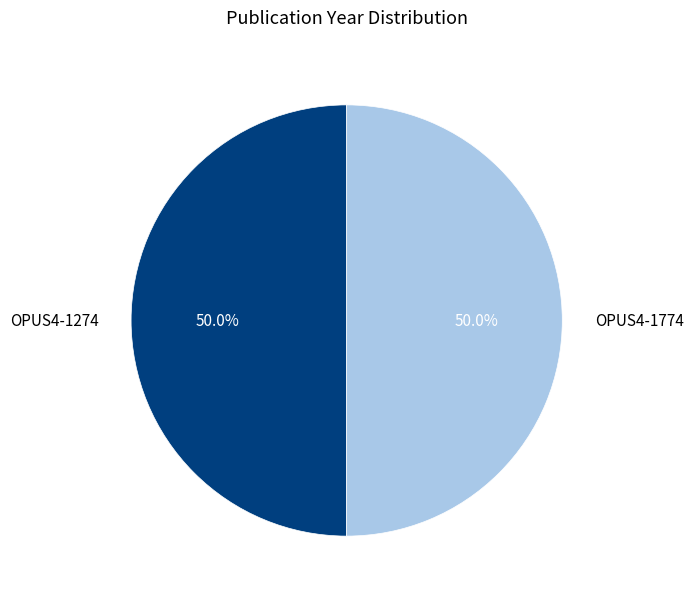

What portion of the pie excludes OPUS4-1774?

50.0%